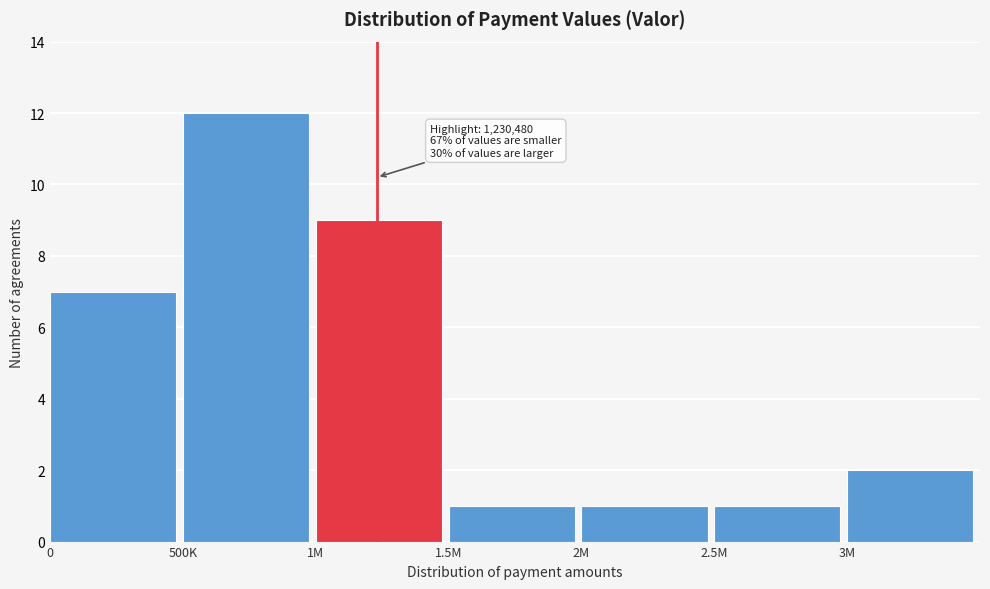

Reading left to right, transcribe all the data shown in this chart.

7	12	9	1	1	1	2